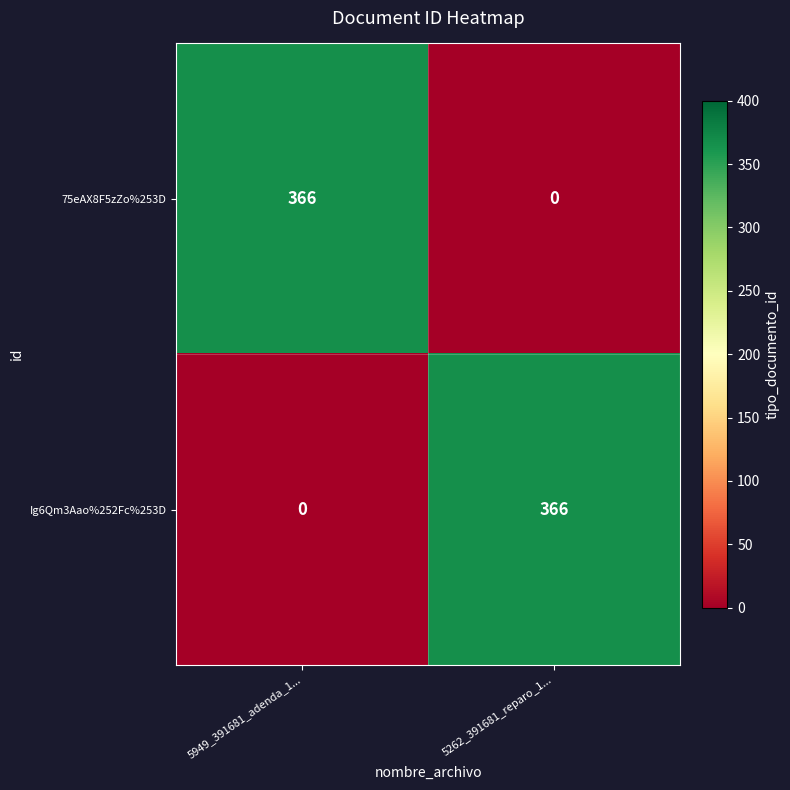

At which label is Ig6Qm3Aao%252Fc%253D closest to 183?

5949_391681_adenda_1...